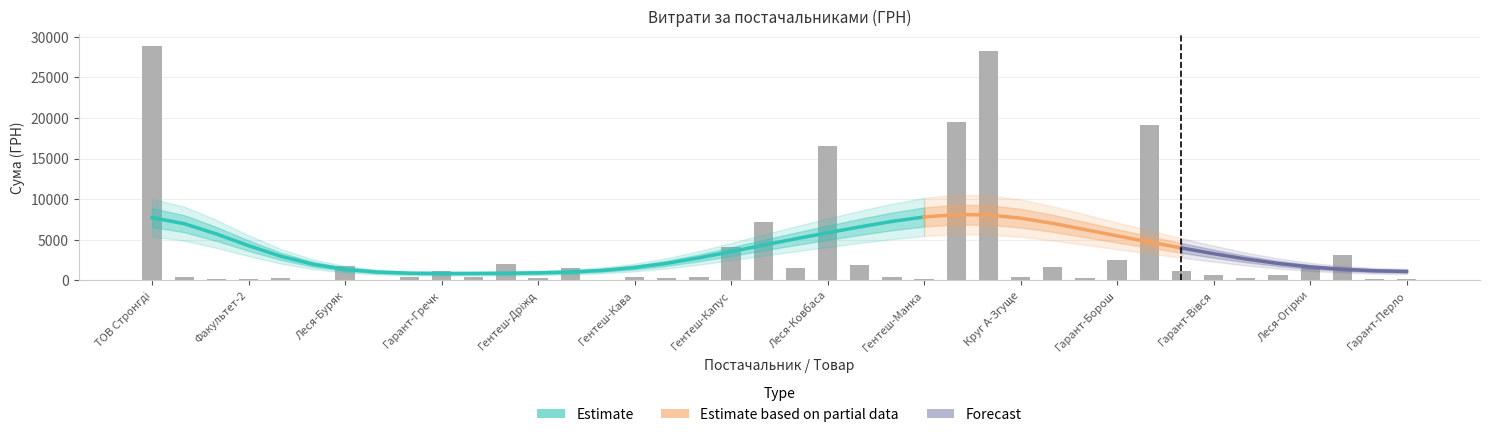

How many bars are there in total?

40